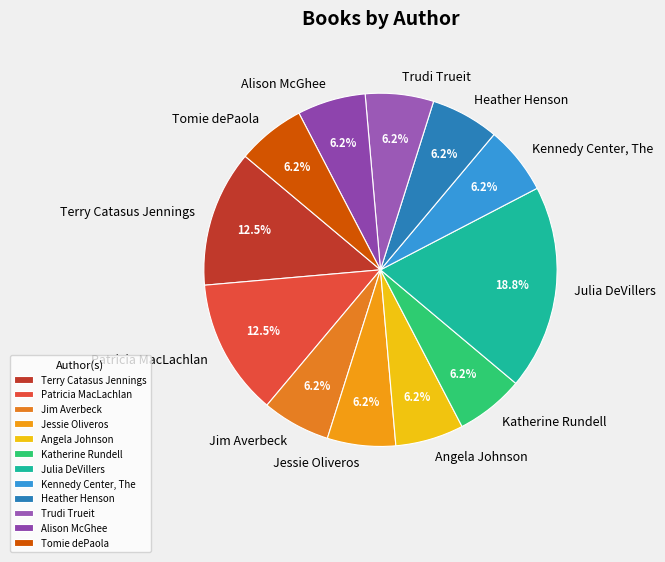

Is there a majority slice in this chart?

No